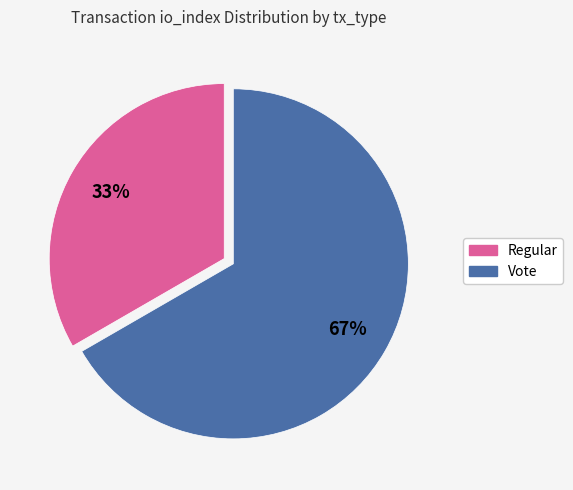

Which category has the smallest portion of the pie?

Regular